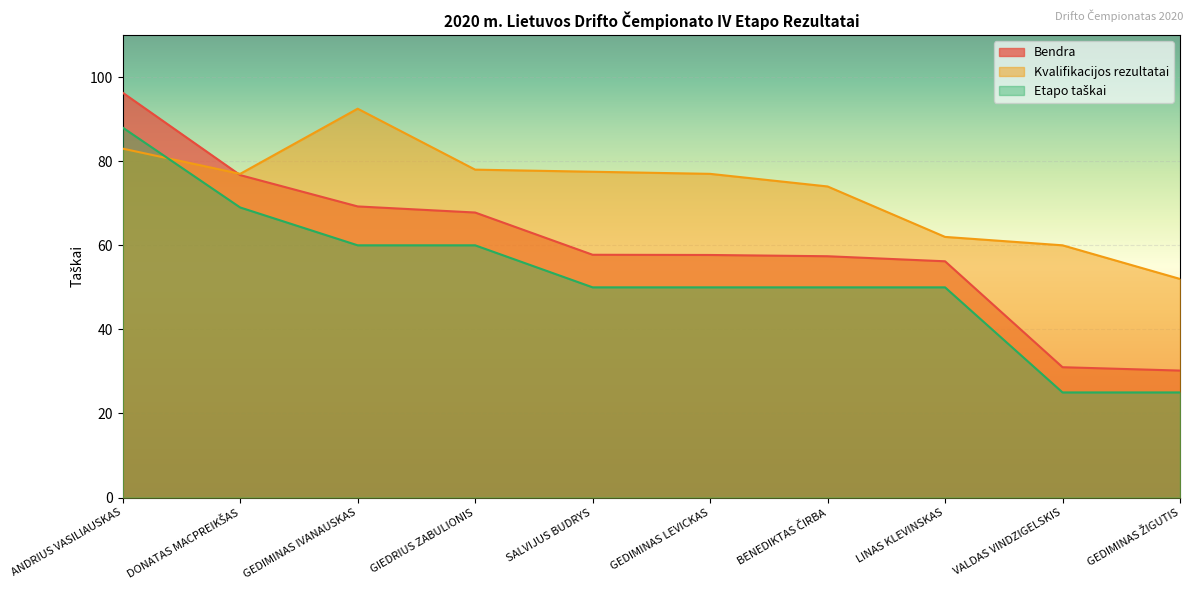

True or false: Kvalifikacijos rezultatai and Bendra cross at least once.

True